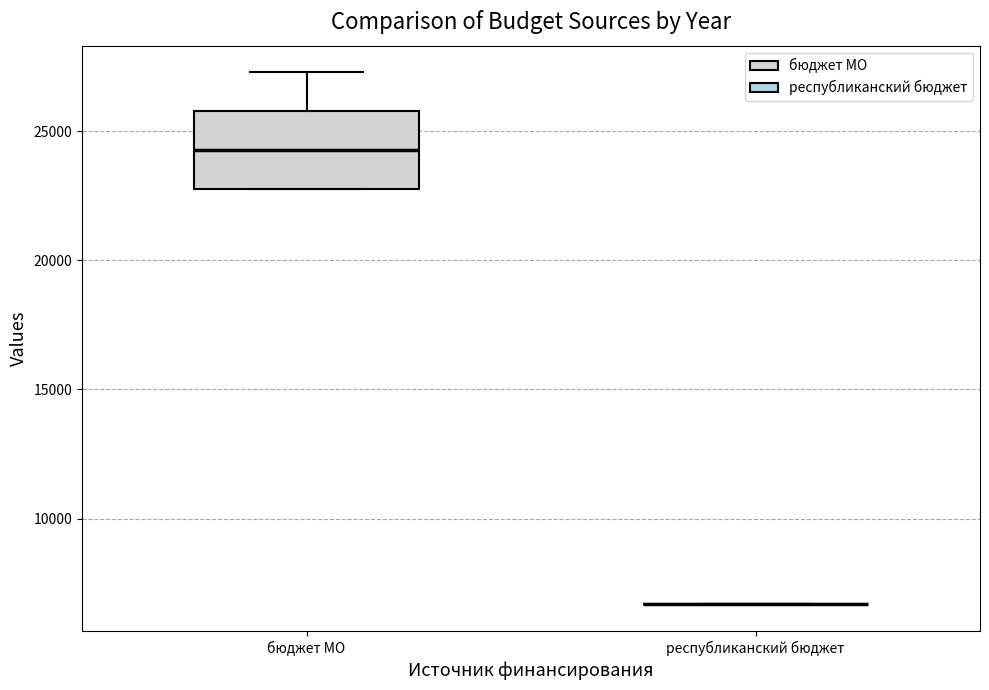

Which box is the tallest, from its lower edge to its upper edge?

бюджет МО